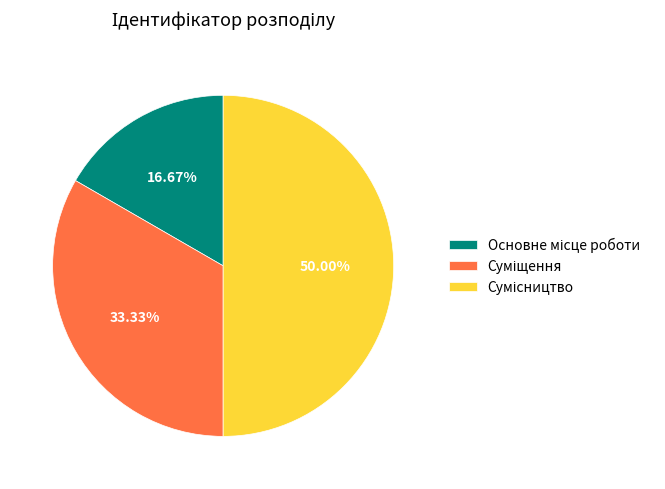

Which slice is the largest?

Сумісництво